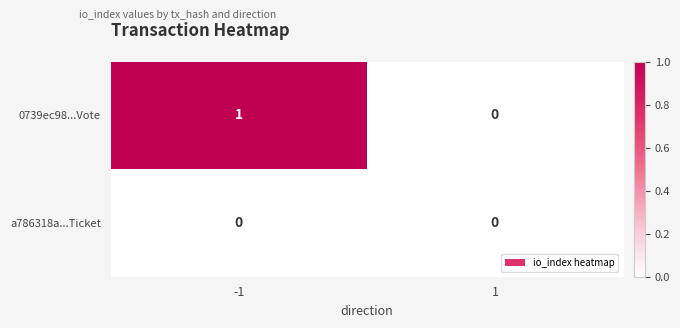

Which series has the largest total across all categories?

0739ec98...Vote